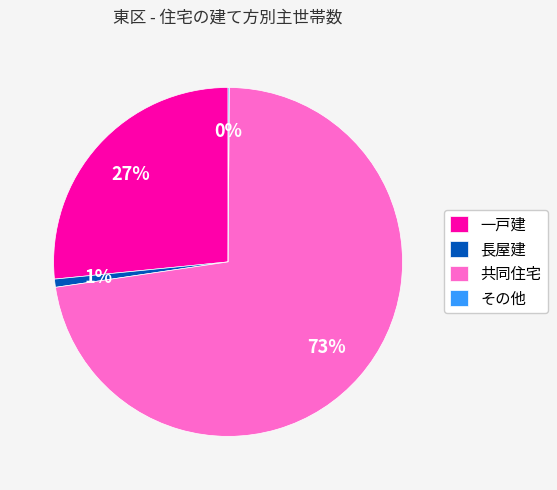

Does 長屋建 represent more than half of the total?

No